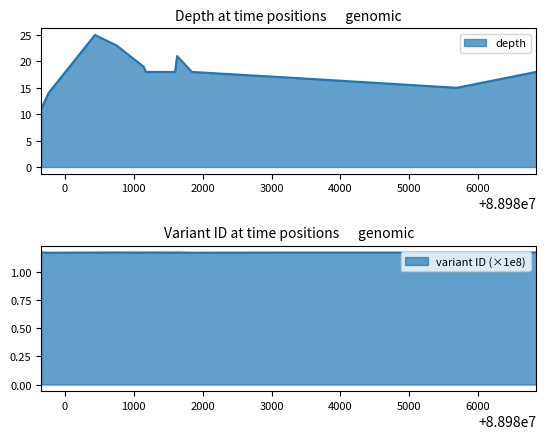

The value of depth at 88980435 is 25.0. True or false?

True